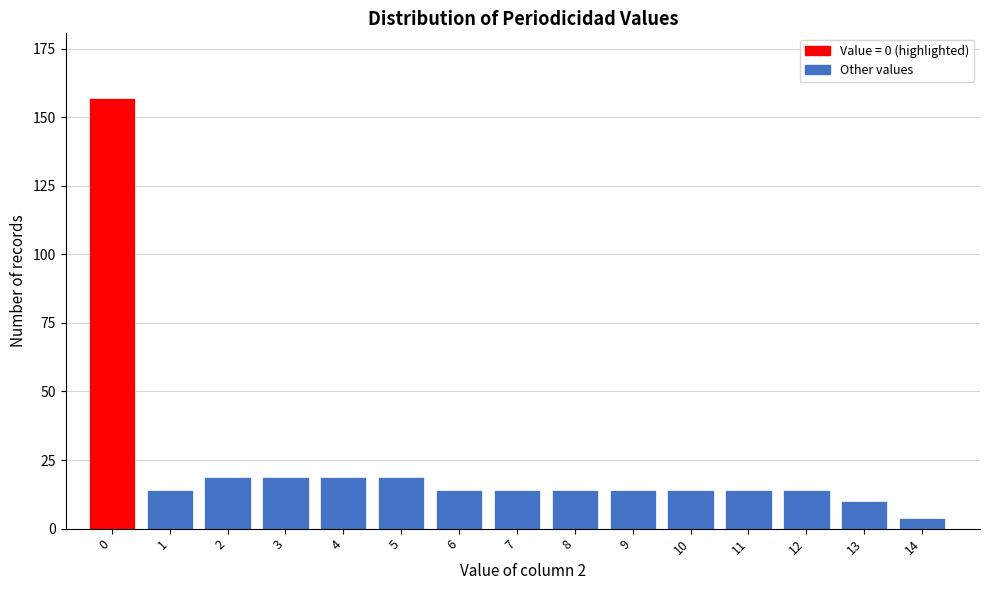

Reading left to right, transcribe all the data shown in this chart.

0=157	1=14	2=19	3=19	4=19	5=19	6=14	7=14	8=14	9=14	10=14	11=14	12=14	13=10	14=4